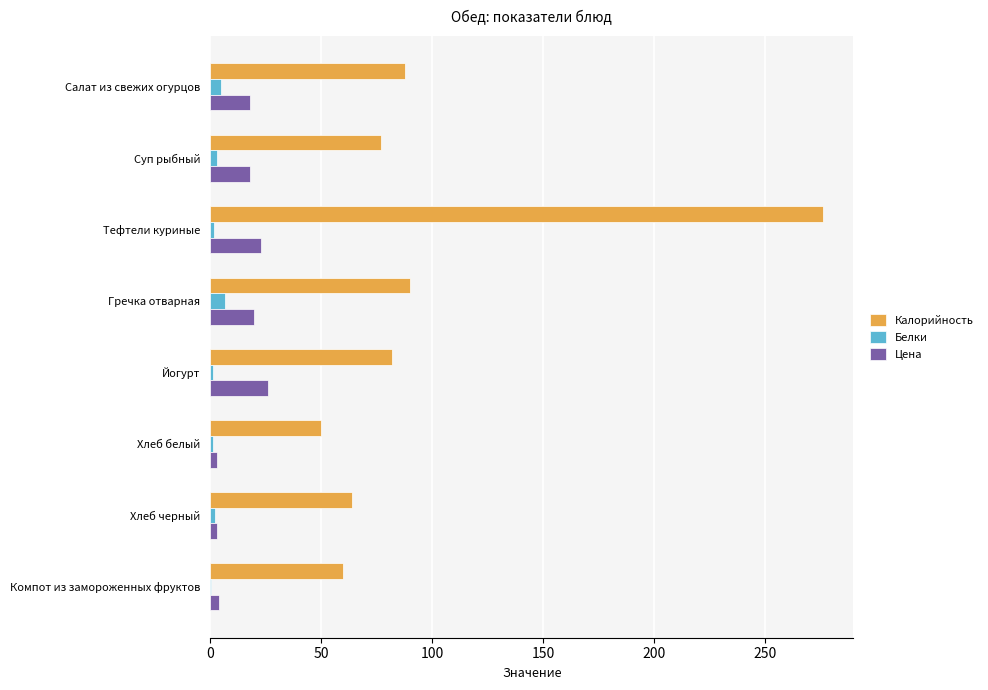

Which series has the largest total across all categories?

Калорийность